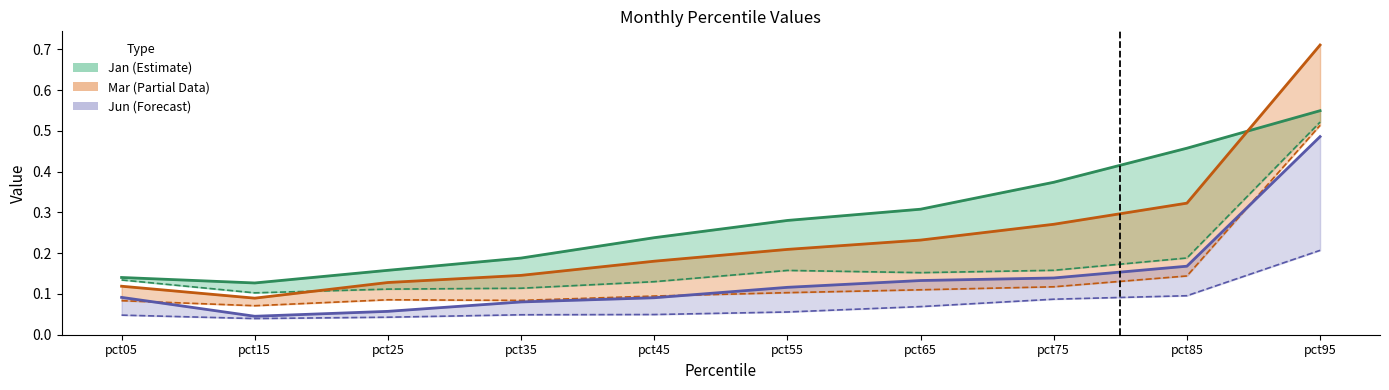

At how many categories does at least one series exceed 0?

10